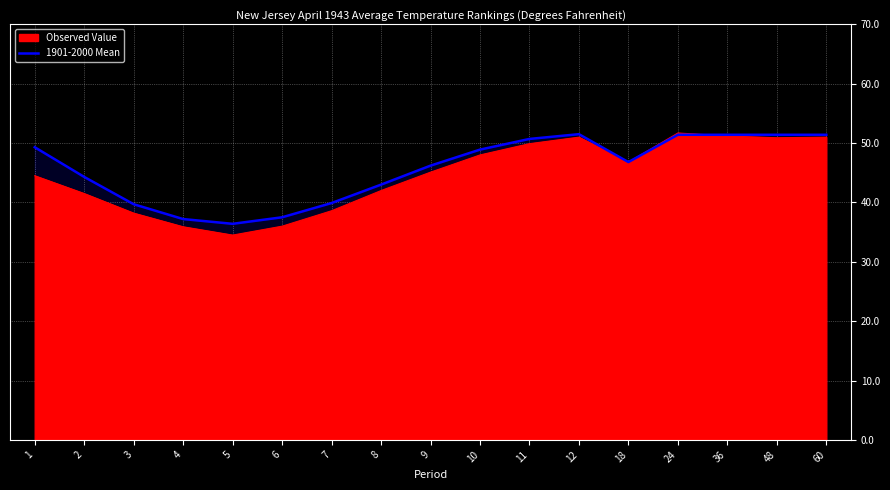

Reading right to left, what are all the values shown in this chart?

51.4	51.4	51.4	51.4	46.8	51.5	50.7	48.9	46.2	43.0	39.9	37.5	36.4	37.2	39.7	44.3	49.3